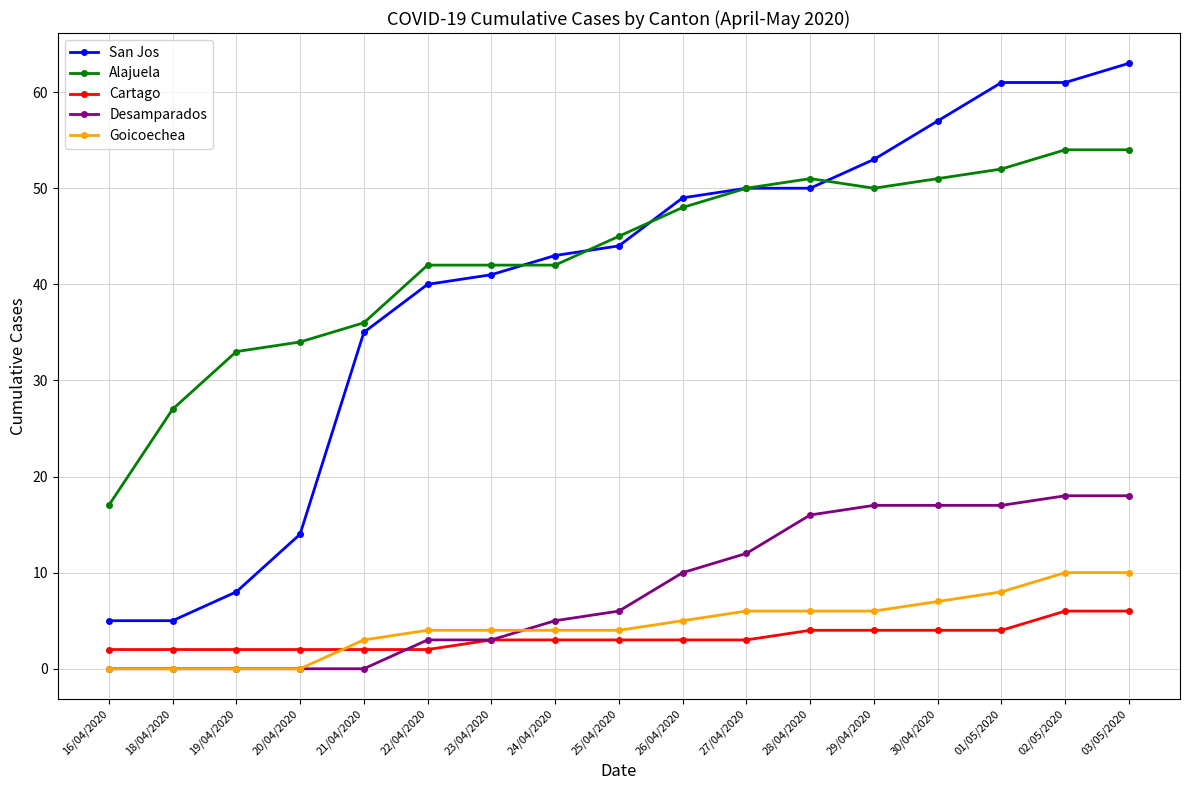

Reading left to right, list all the values displayed in this chart.

San Jos: 5	5	8	14	35	40	41	43	44	49	50	50	53	57	61	61	63
Alajuela: 17	27	33	34	36	42	42	42	45	48	50	51	50	51	52	54	54
Cartago: 2	2	2	2	2	2	3	3	3	3	3	4	4	4	4	6	6
Desamparados: 0	0	0	0	0	3	3	5	6	10	12	16	17	17	17	18	18
Goicoechea: 0	0	0	0	3	4	4	4	4	5	6	6	6	7	8	10	10